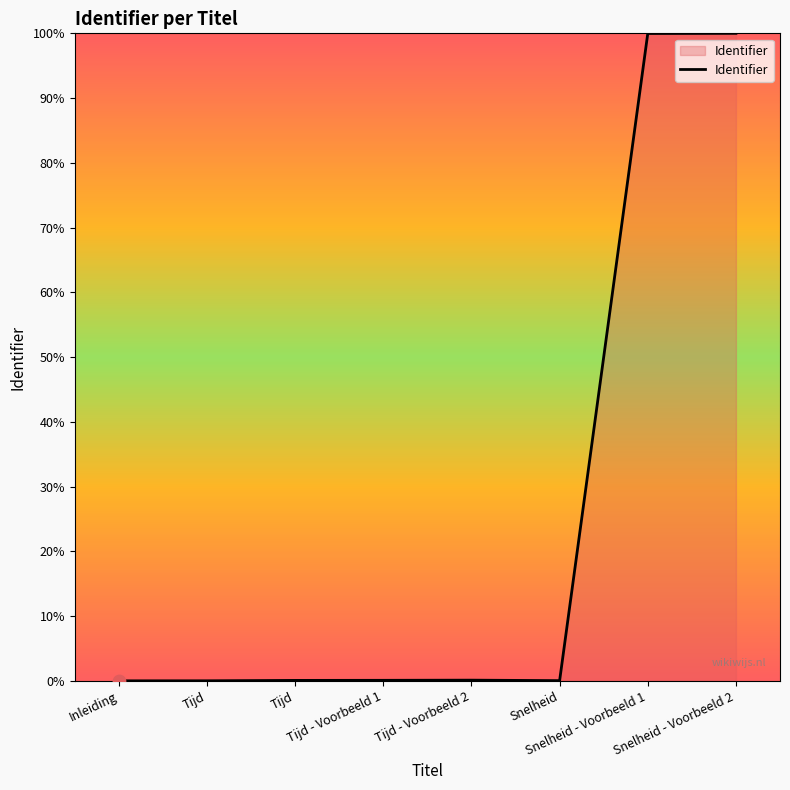

Between Snelheid and Tijd - Voorbeeld 1, which is larger?

Tijd - Voorbeeld 1